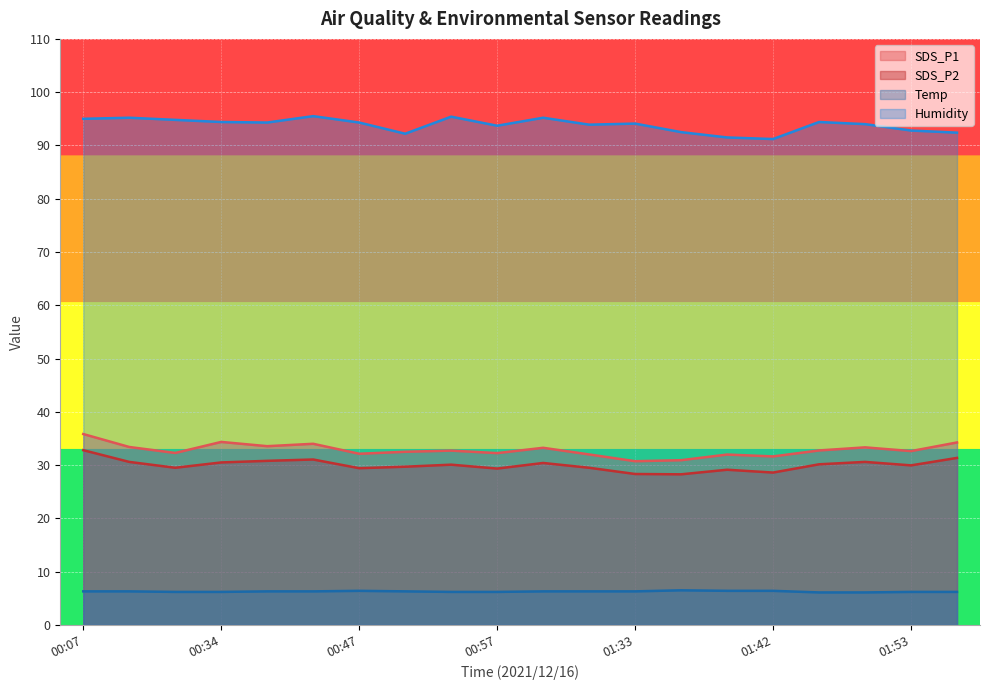

True or false: SDS_P1 and Temp intersect in this chart.

False